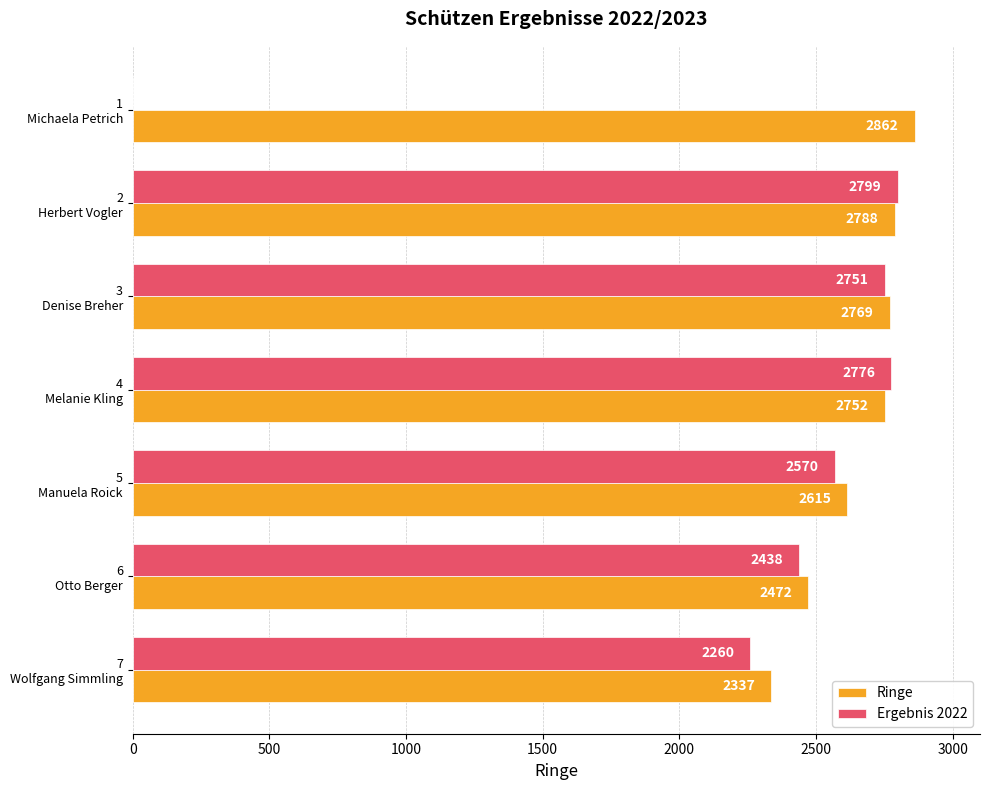

What is the highest value of the Ergebnis 2022 series?

2799